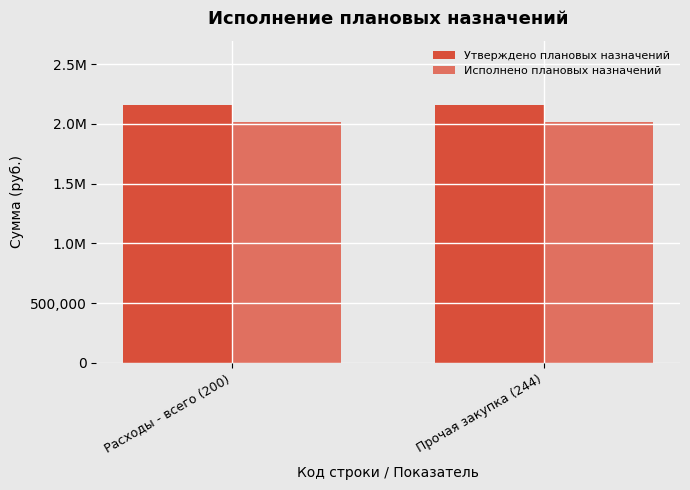

At which category is the sum across all series the highest?

Расходы - всего (200)